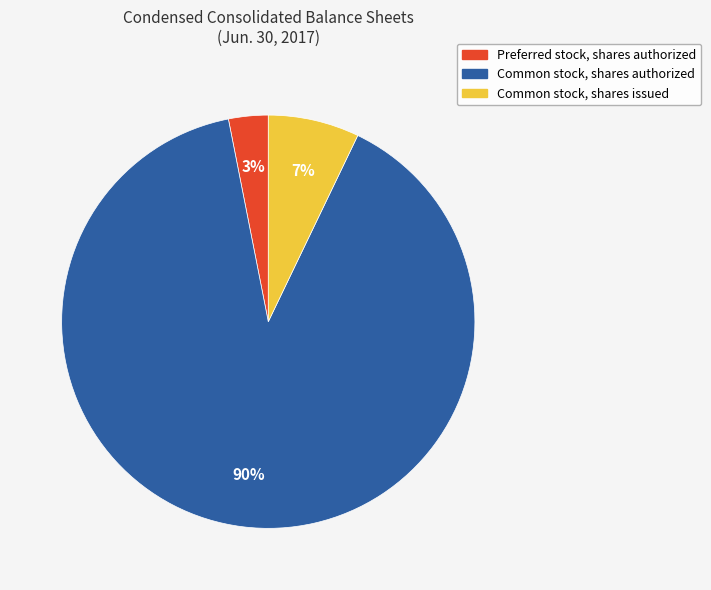

Is it true that Common stock, shares authorized is 99% of the pie?

False